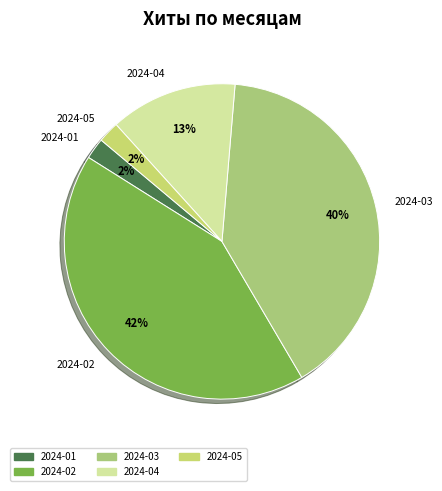

The 2024-01 slice represents 2% of the pie. True or false?

True